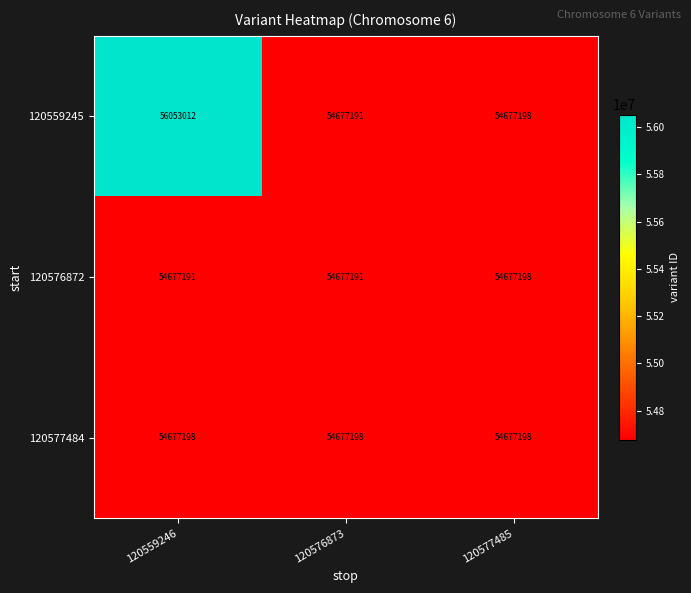

How many series are shown in this chart?

3